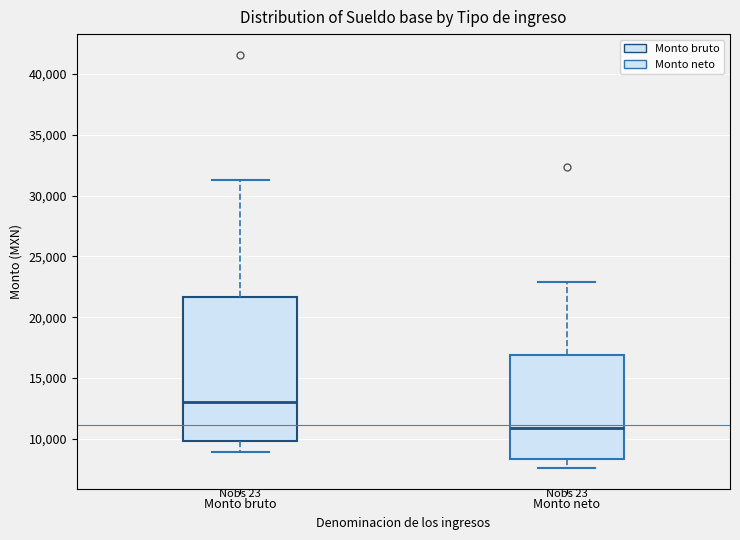

Reading left to right, transcribe this box plot: for each box, give where its median line is, the range the box spans, and where its two whiskers end, as read against the y-axis. The values are not printed on the chart, so give them approximately, as read against the axis.

Monto bruto: median 13000, box 10000 to 21500, whiskers 9000 to 31500
Monto neto: median 11000, box 8500 to 17000, whiskers 7500 to 23000